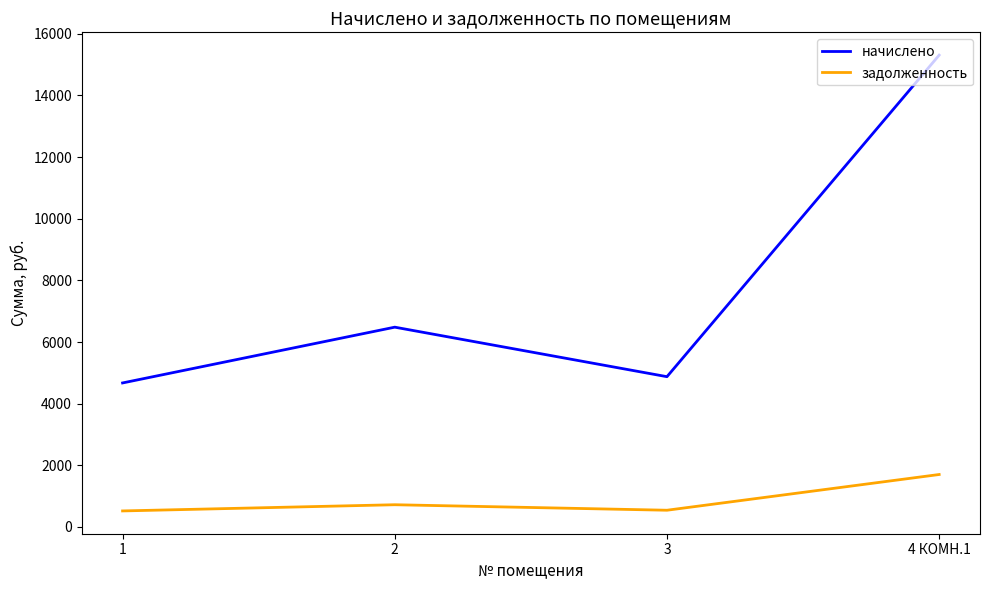

True or false: начислено and задолженность cross at least once.

False